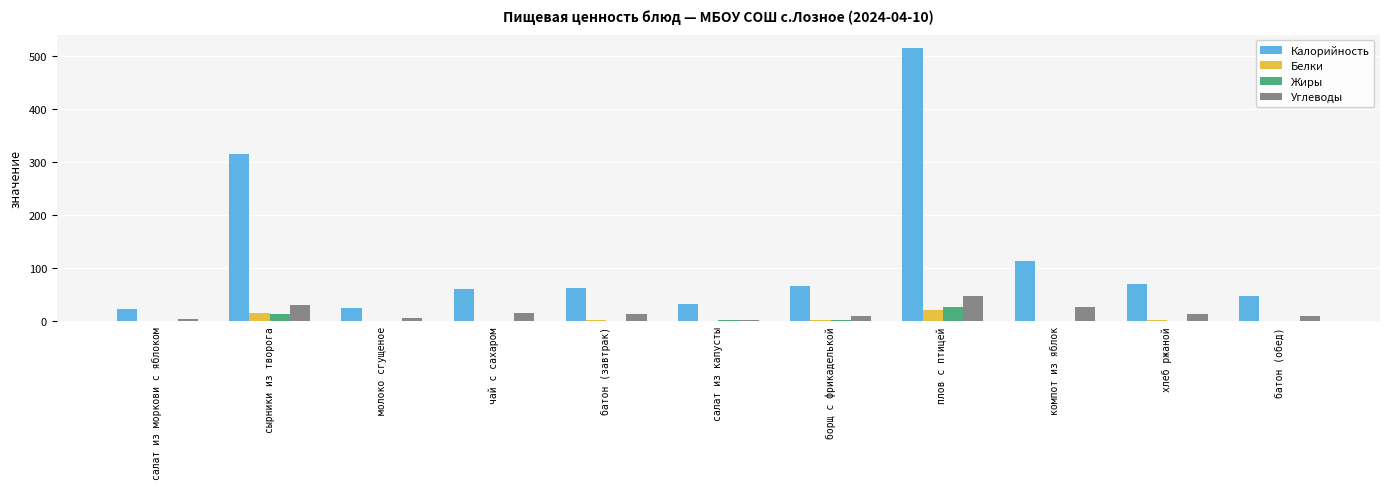

Which label corresponds to the largest value in the chart?

плов с птицей